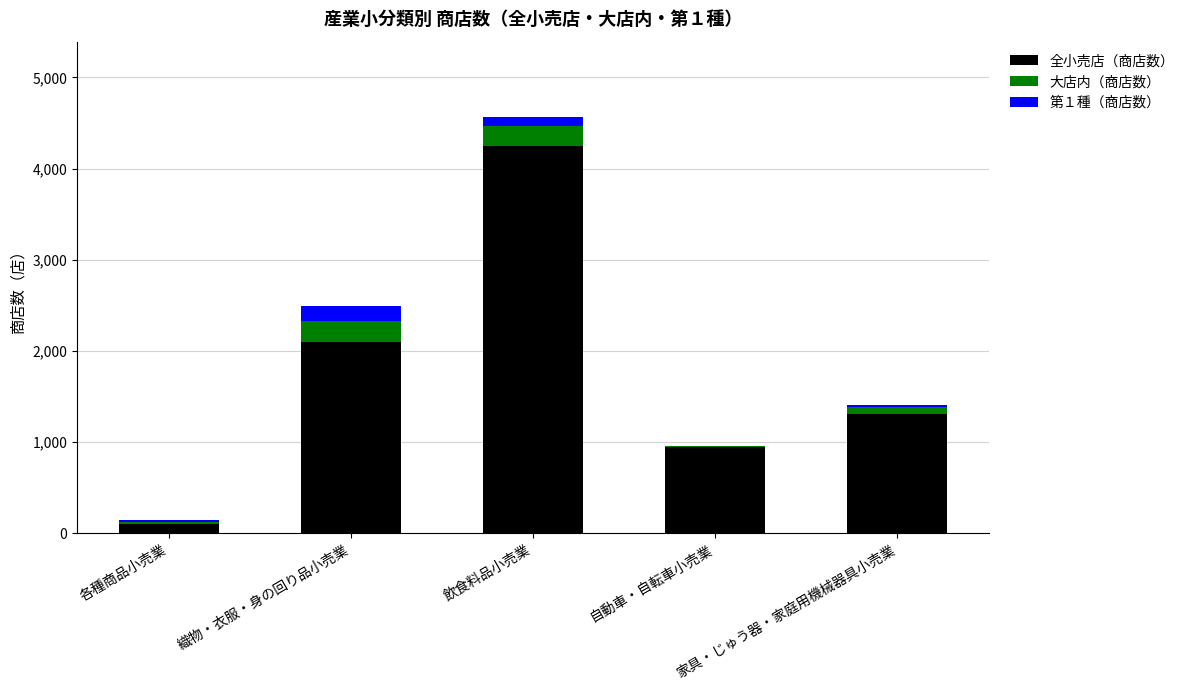

Are the bars horizontal?

No